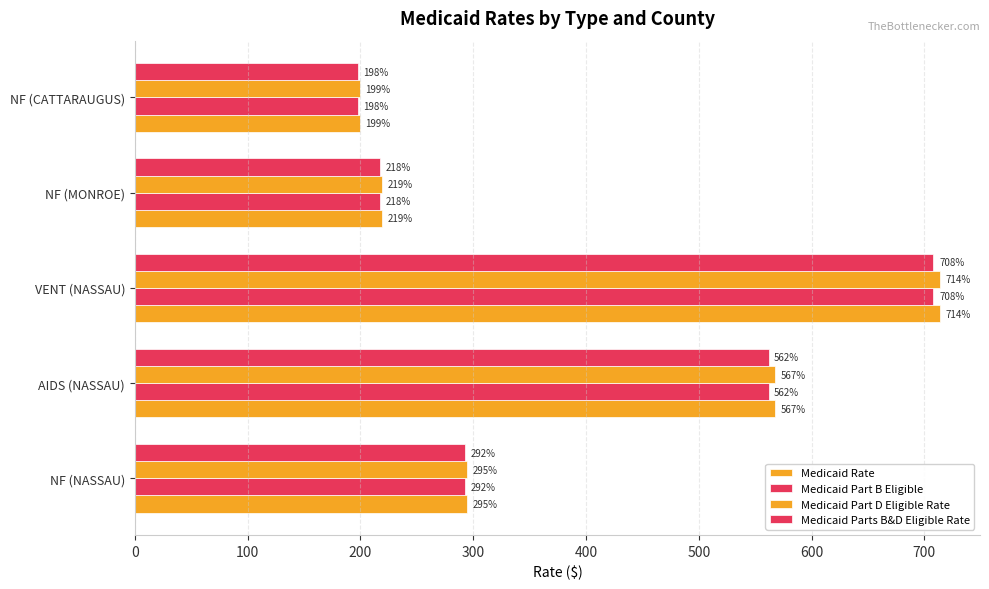

How many values in the Medicaid Rate series exceed 294?

3